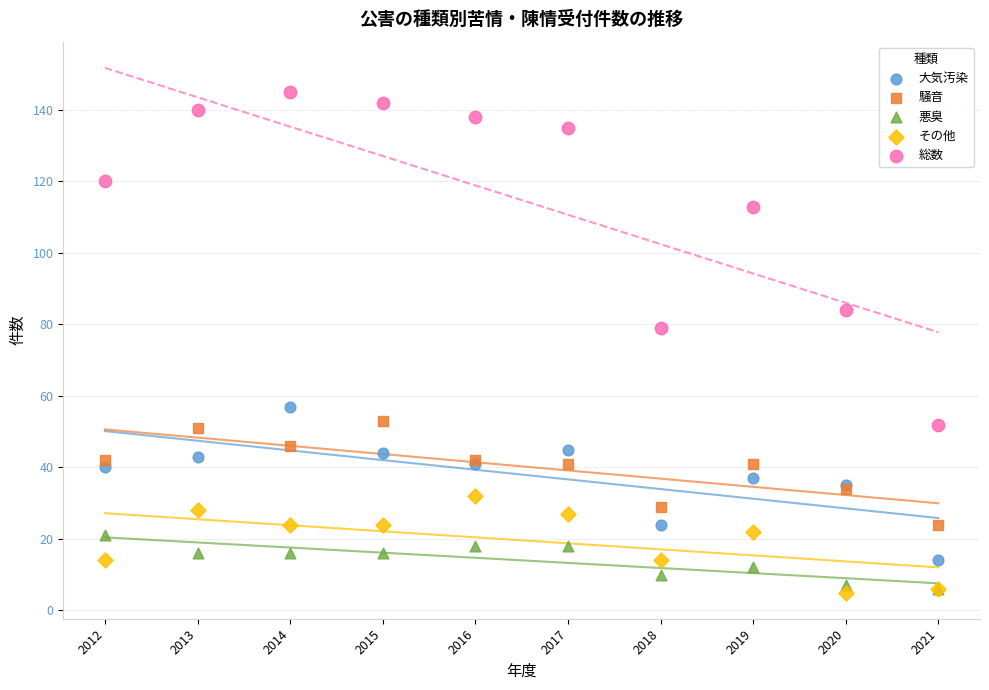

Across all series, what Y value is closest to 75?

79